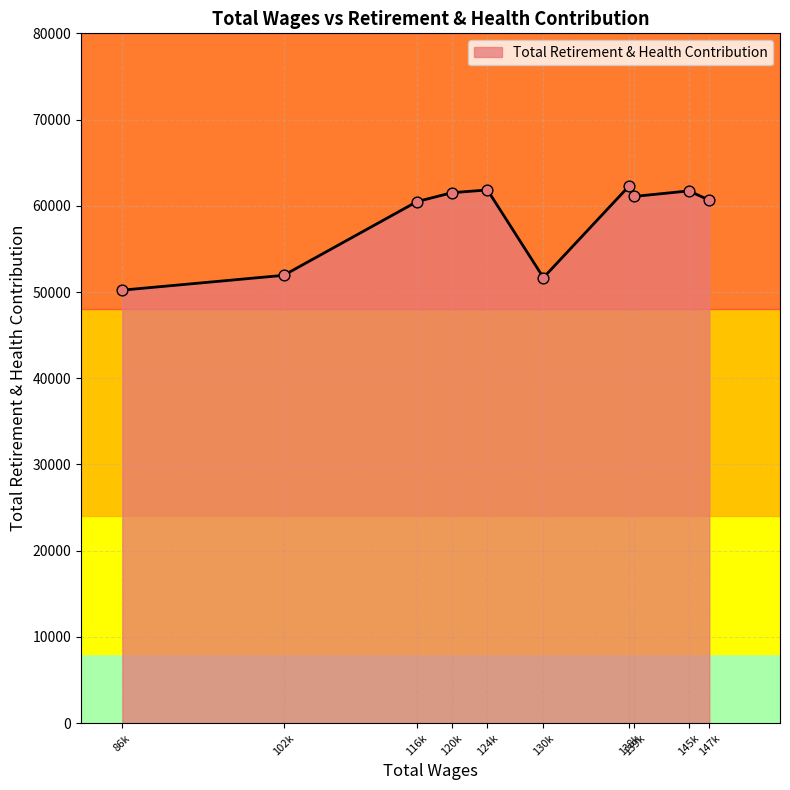

Which has a higher value, 145k or 86k?

145k